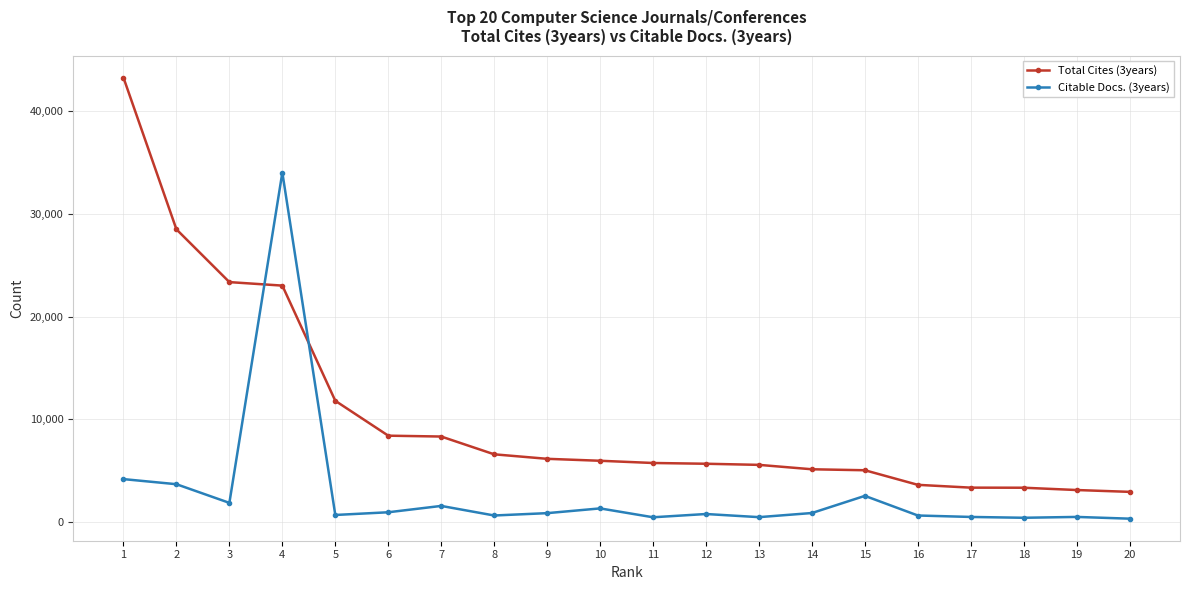

What is the total value across all series at 18?

3790